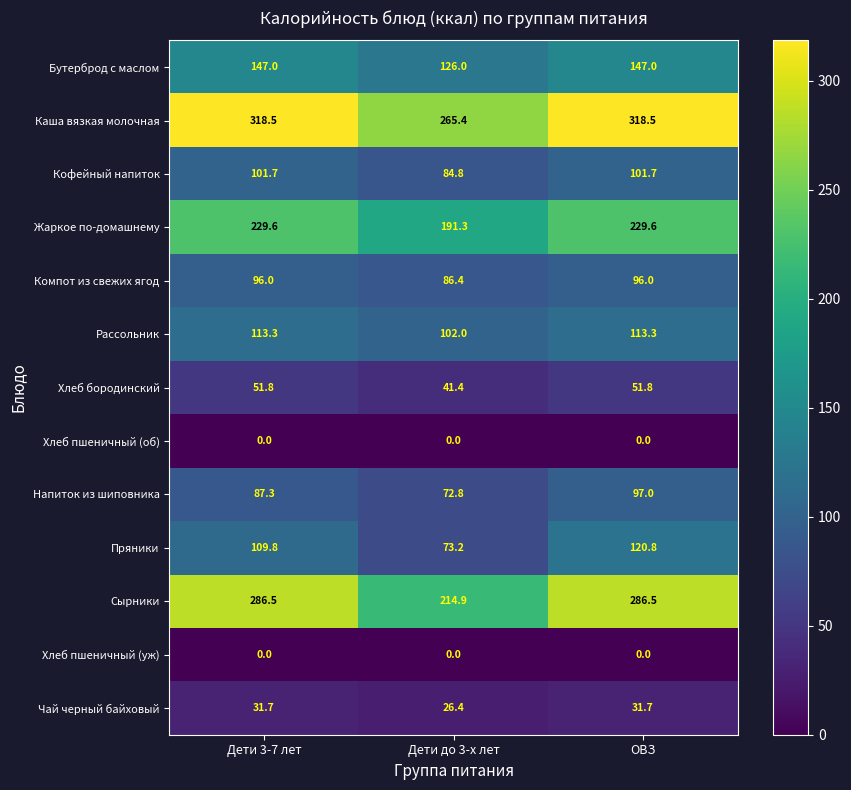

Count the number of categories in the chart.

3